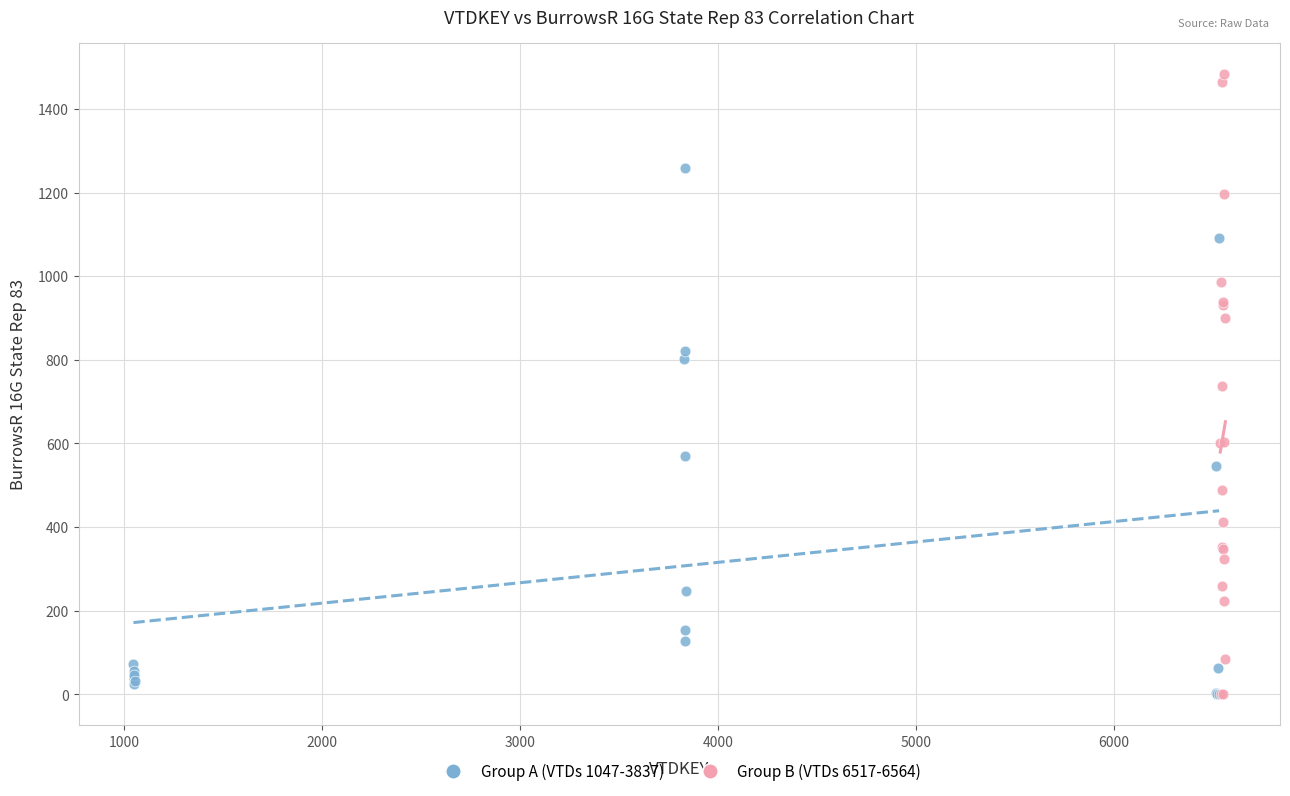

Which series has the widest spread of Y values?

Group B (VTDs 6517-6564)